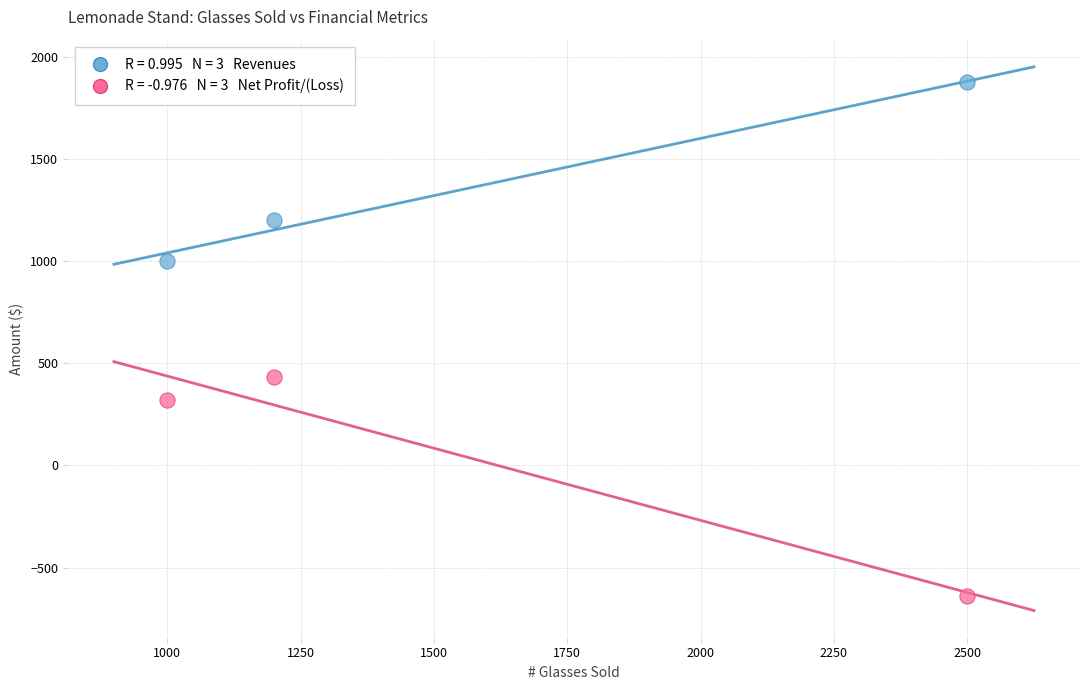

Across all series, what Y value is closest to 617?

432